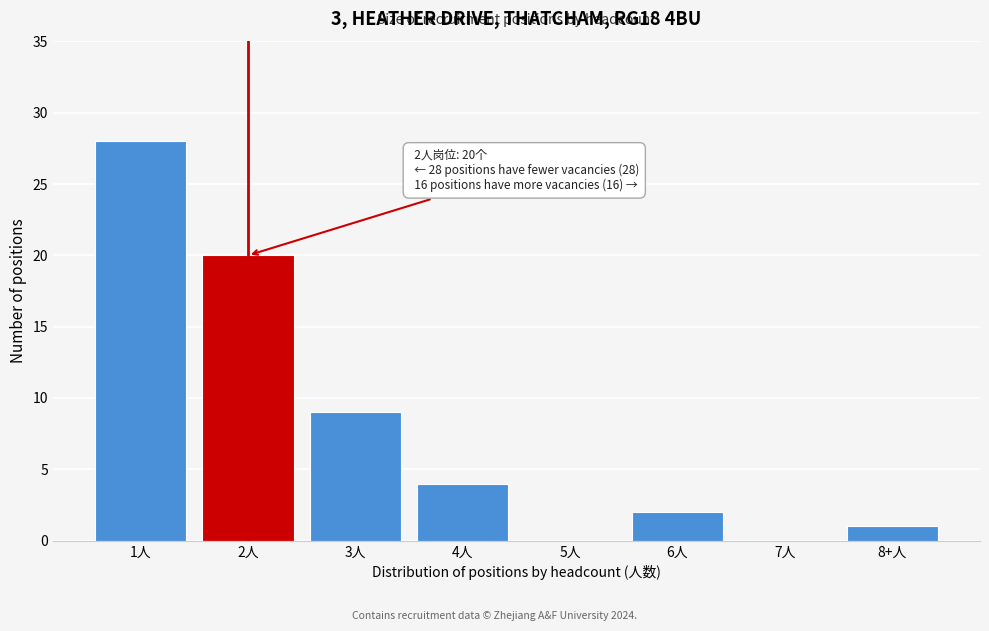

Reading right to left, transcribe all the data shown in this chart.

8+人=1	7人=0	6人=2	5人=0	4人=4	3人=9	2人=20	1人=28